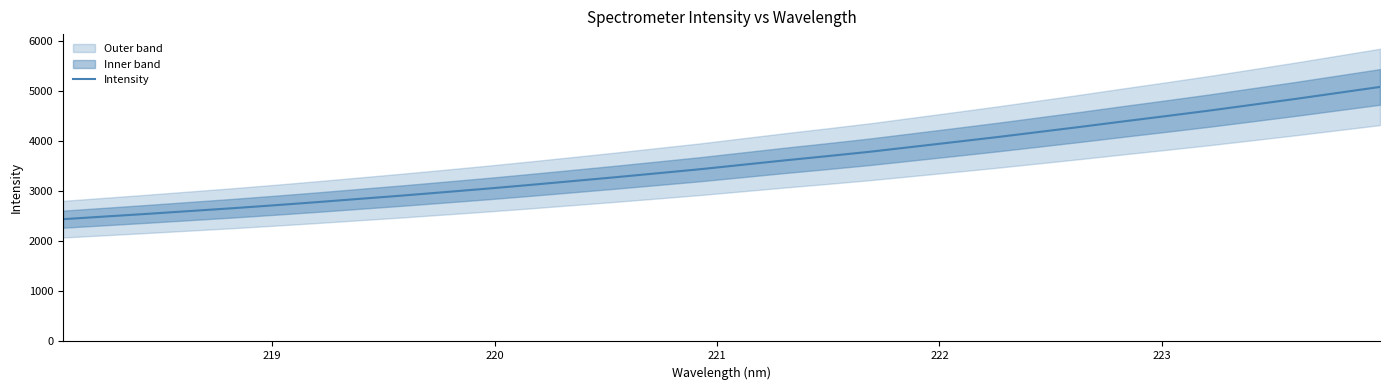

What is the difference between the maximum and minimum values?

2638.1